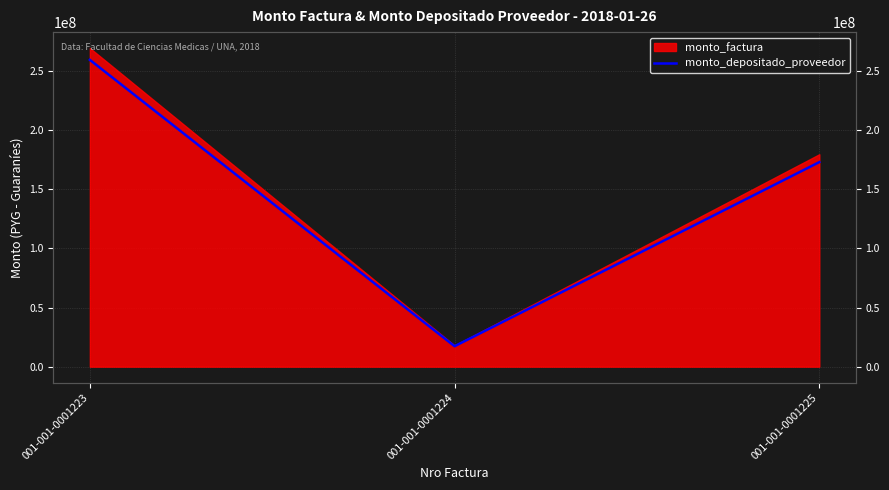

What is the minimum value shown in the chart?

17308726